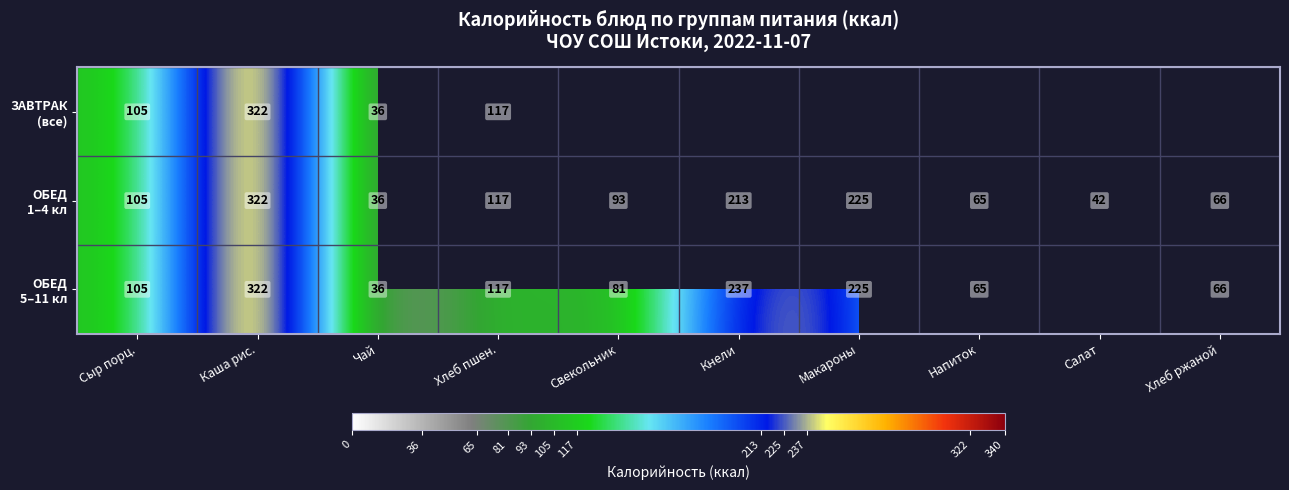

Is it true that ОБЕД 5–11 кл equals 36.0 at Чай?

True